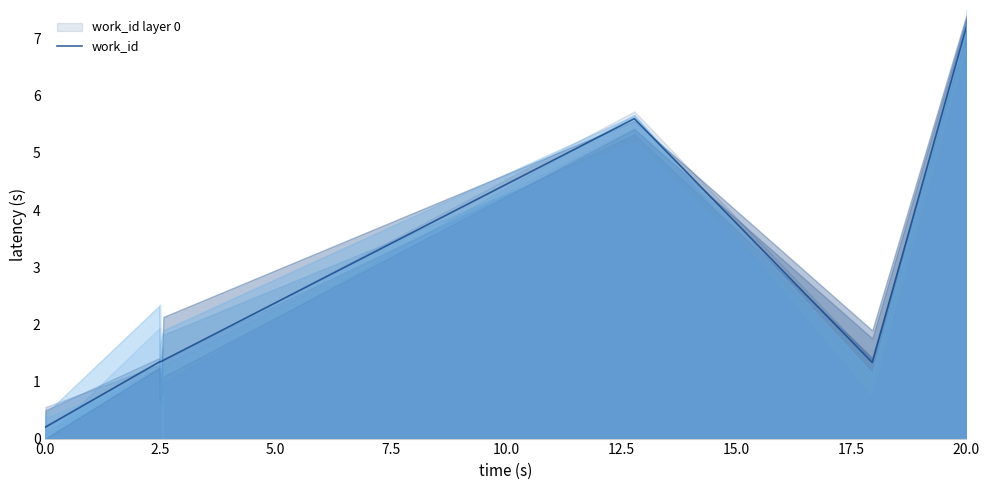

What is the maximum value shown in the chart?

7.2